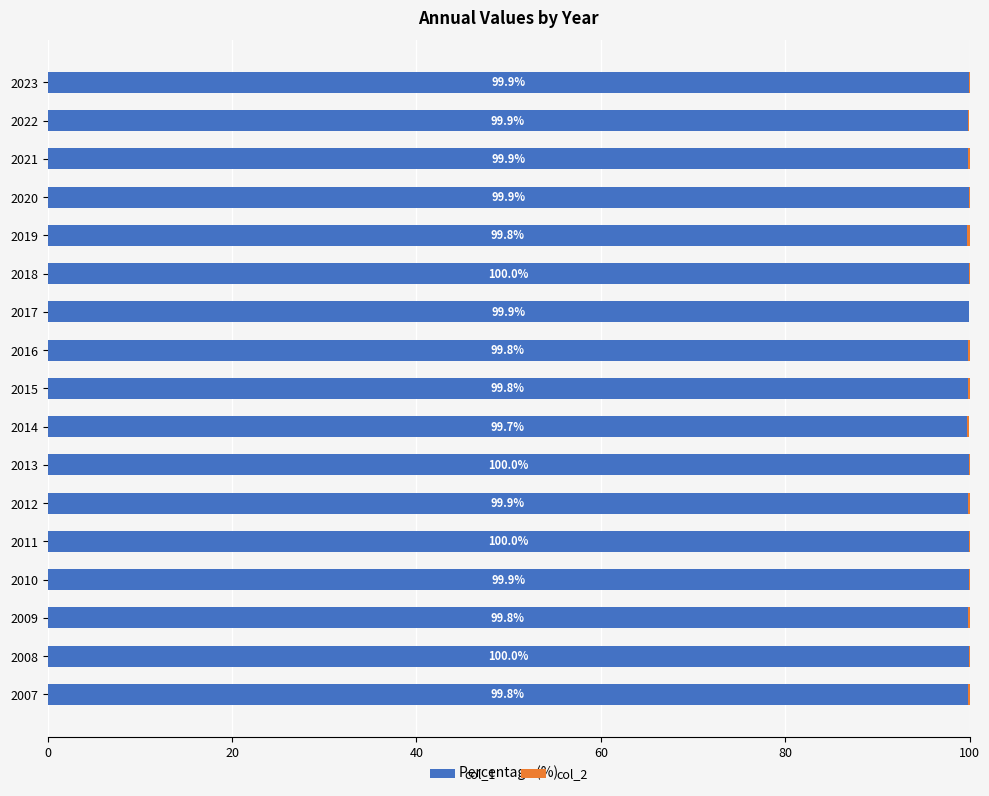

What is the sum of the col_1 values at 2018 and 2015?

199.8